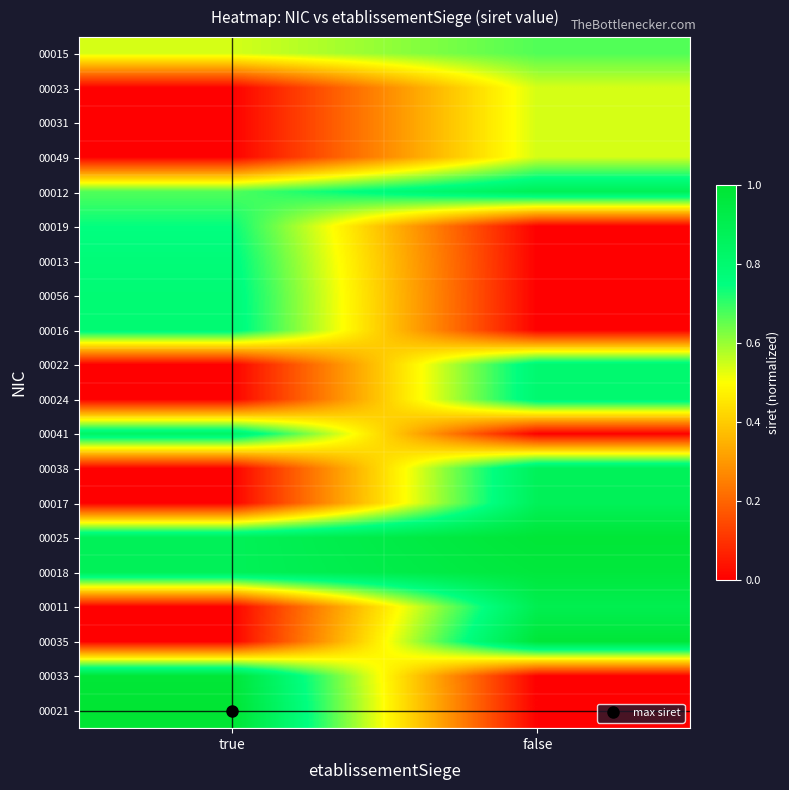

Reading left to right, extract all data points from this chart.

00015: true=0.5	false=0.7
00023: true=0.0	false=0.5
00031: true=0.0	false=0.5
00049: true=0.0	false=0.5
00012: true=0.7	false=0.9
00019: true=0.7	false=0.0
00013: true=0.8	false=0.0
00056: true=0.8	false=0.0
00016: true=0.8	false=0.0
00022: true=0.0	false=0.8
00024: true=0.0	false=0.8
00041: true=0.8	false=0.0
00038: true=0.0	false=0.9
00017: true=0.0	false=0.9
00025: true=0.9	false=1.0
00018: true=0.9	false=1.0
00011: true=0.0	false=0.9
00035: true=0.0	false=1.0
00033: true=1.0	false=0.0
00021: true=1.0	false=0.0